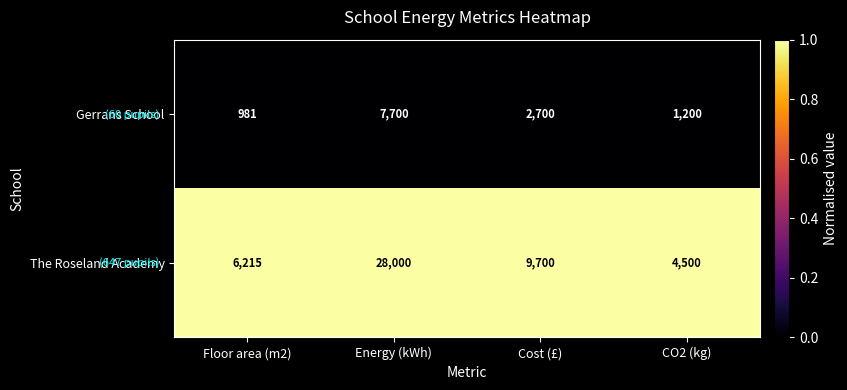

At which label does The Roseland Academy reach its peak?

Energy (kWh)